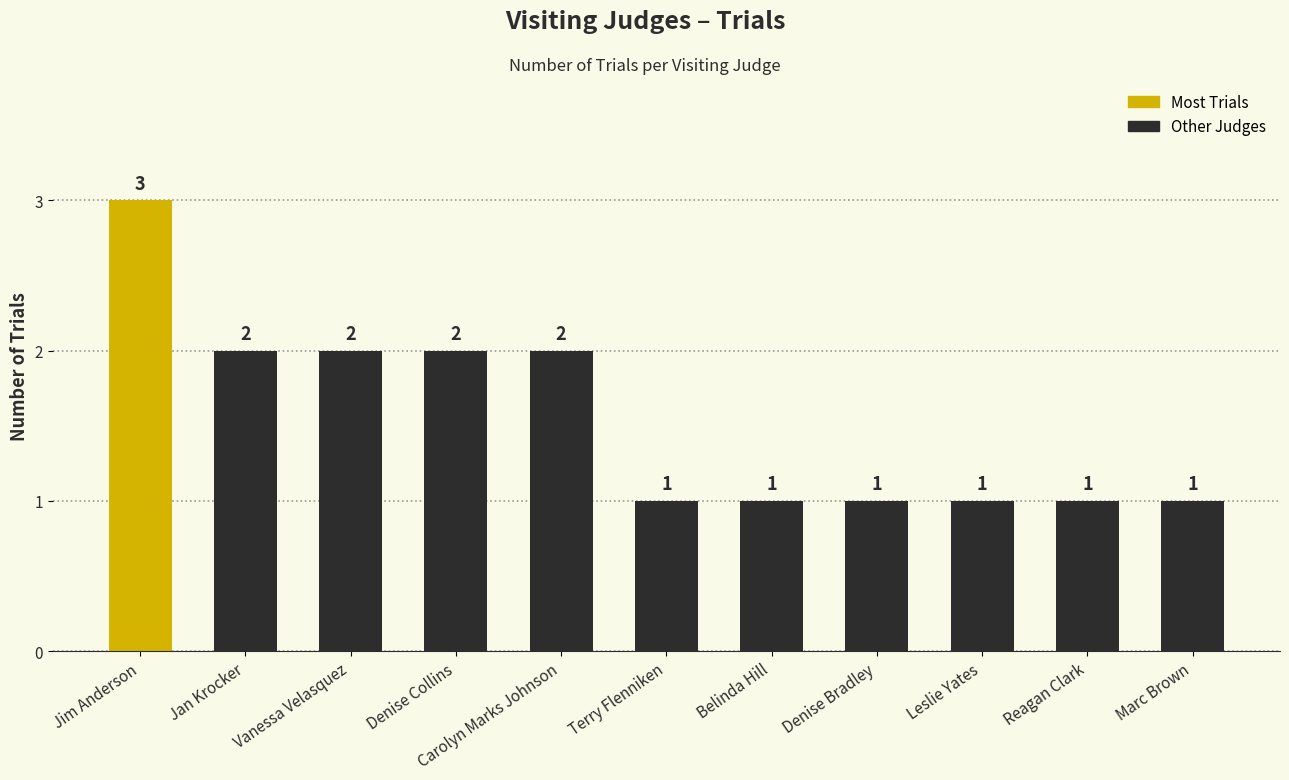

What is the label of the 8th bar from the left?

Denise Bradley